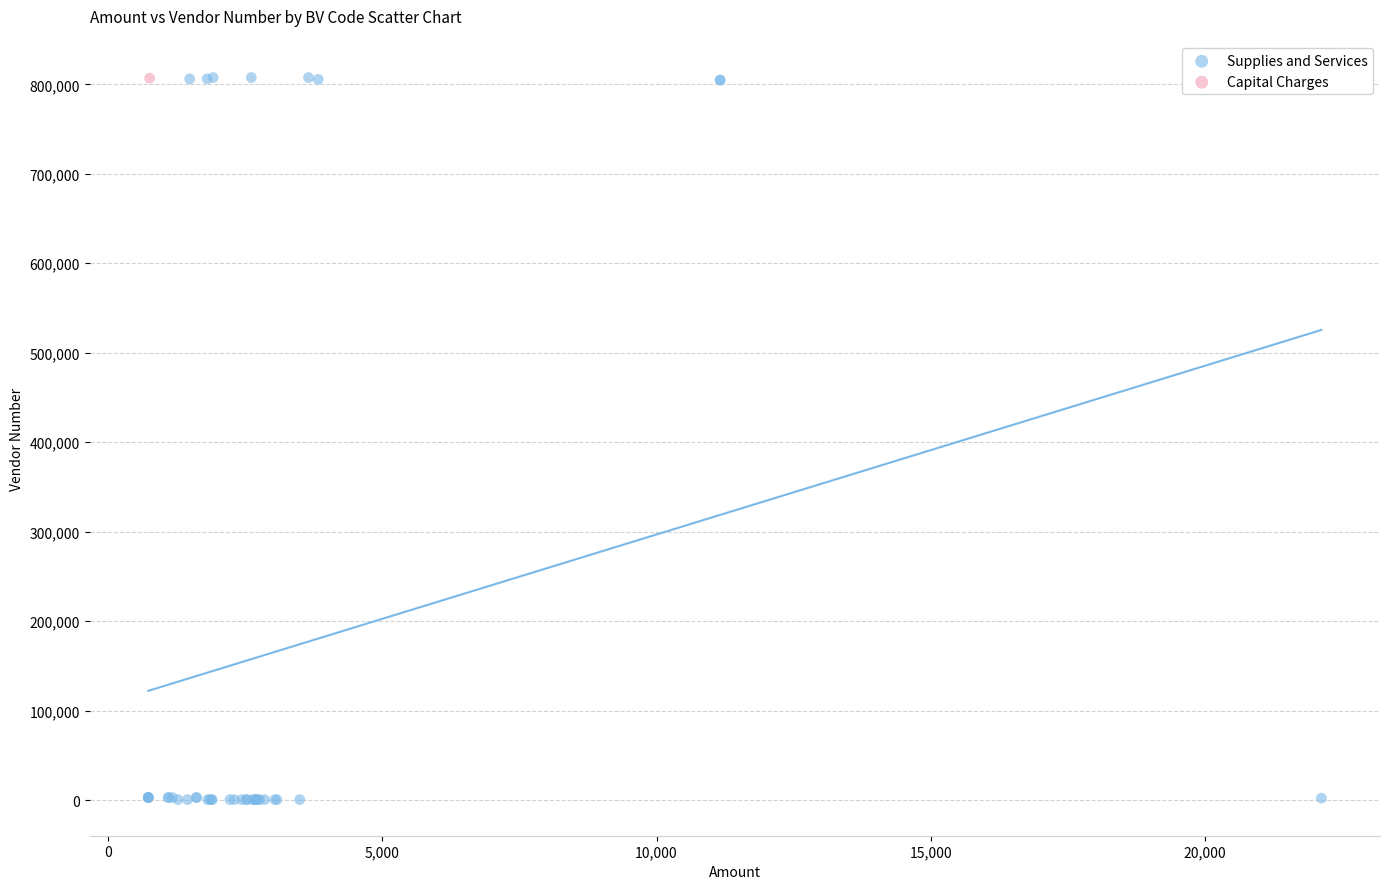

What are all the series names shown in the legend?

Supplies and Services, Capital Charges